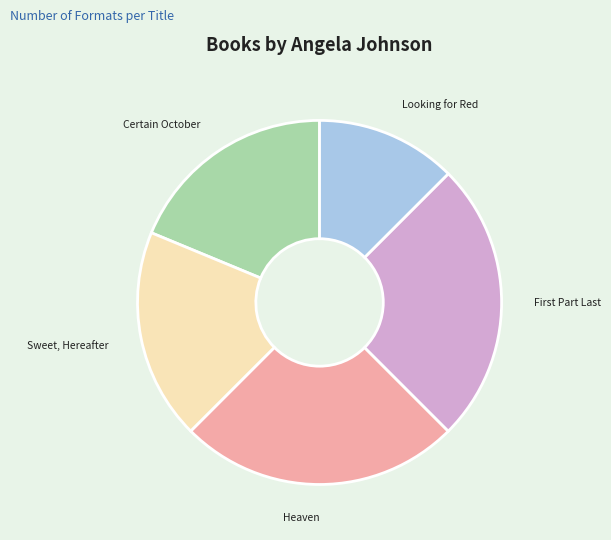

Do Heaven and Certain October together represent more than half of the pie?

No